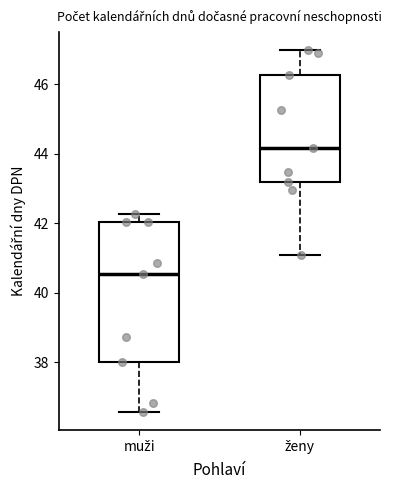

Where does the lower whisker of the box for muži end on the y-axis? The values are not printed on the chart, so give them approximately, as read against the axis.

36.6